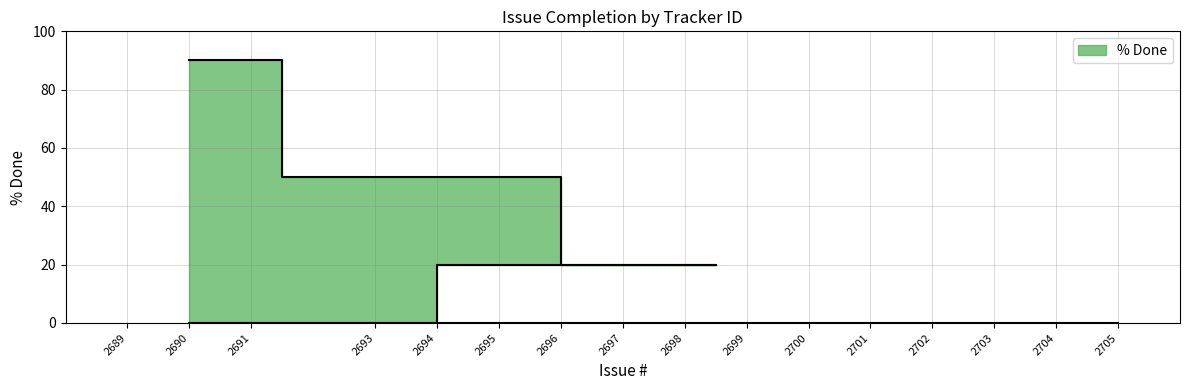

True or false: the data shows 50 at 2693.

True